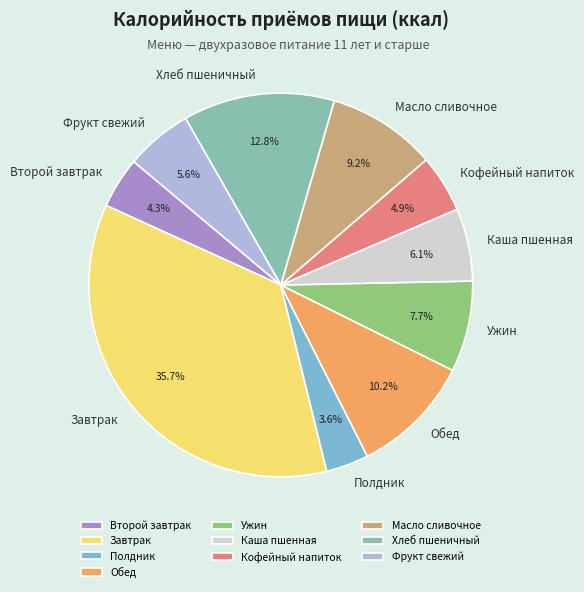

What is the ratio of the value at Масло сливочное to the value at Полдник?

2.6